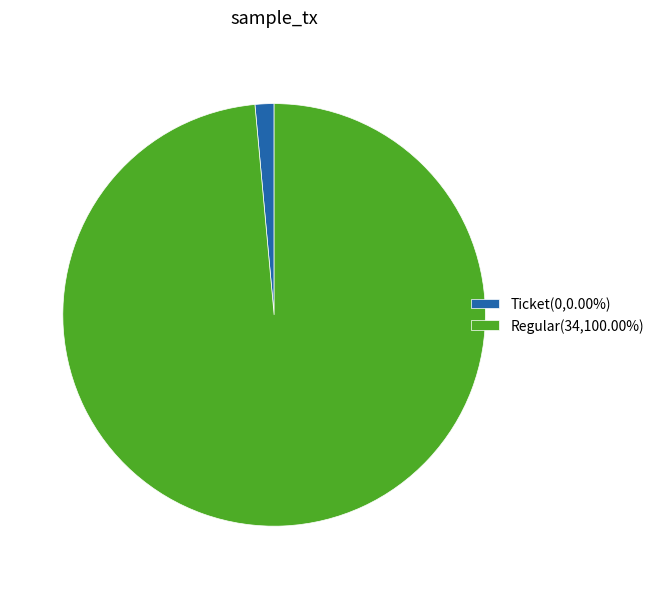

Combined, do Ticket(0,0.00%) and Regular(34,100.00%) account for over 50%?

Yes